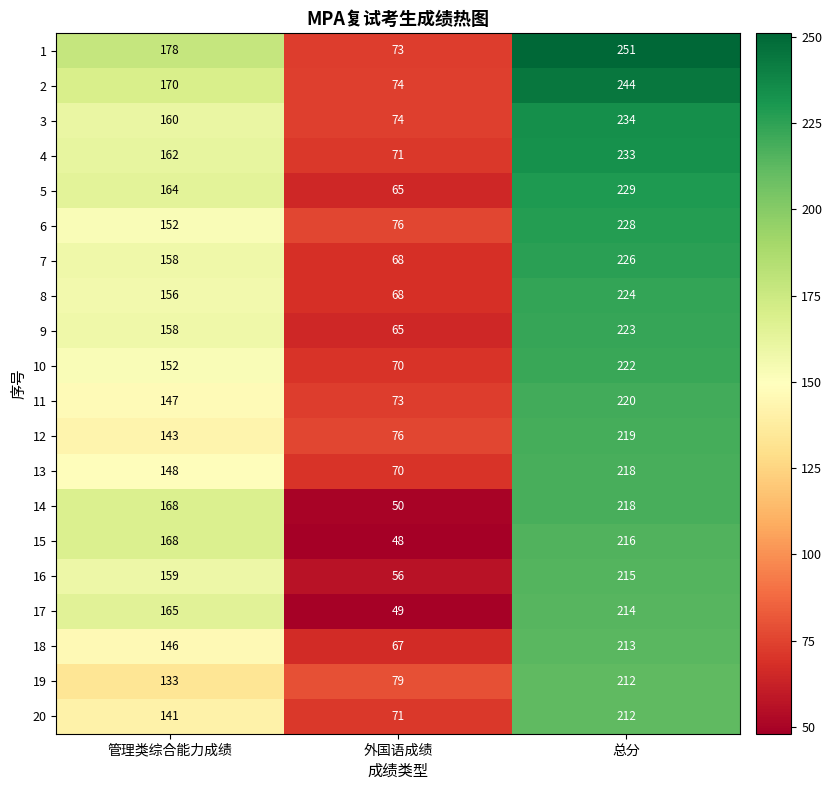

Is the value of 1 at 总分 greater than the value of 15 at 总分?

Yes